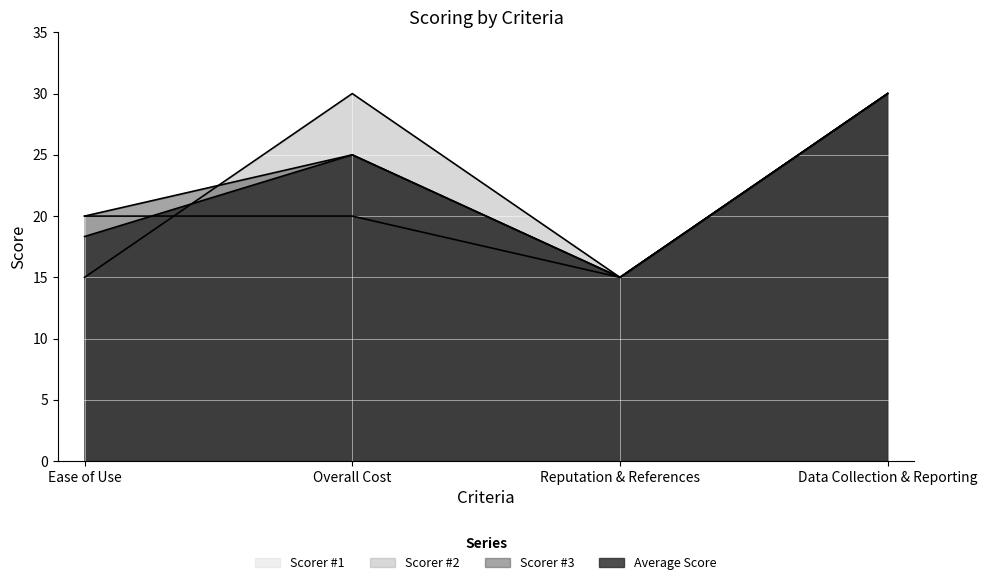

Does the chart display data point markers on the line(s)?

No